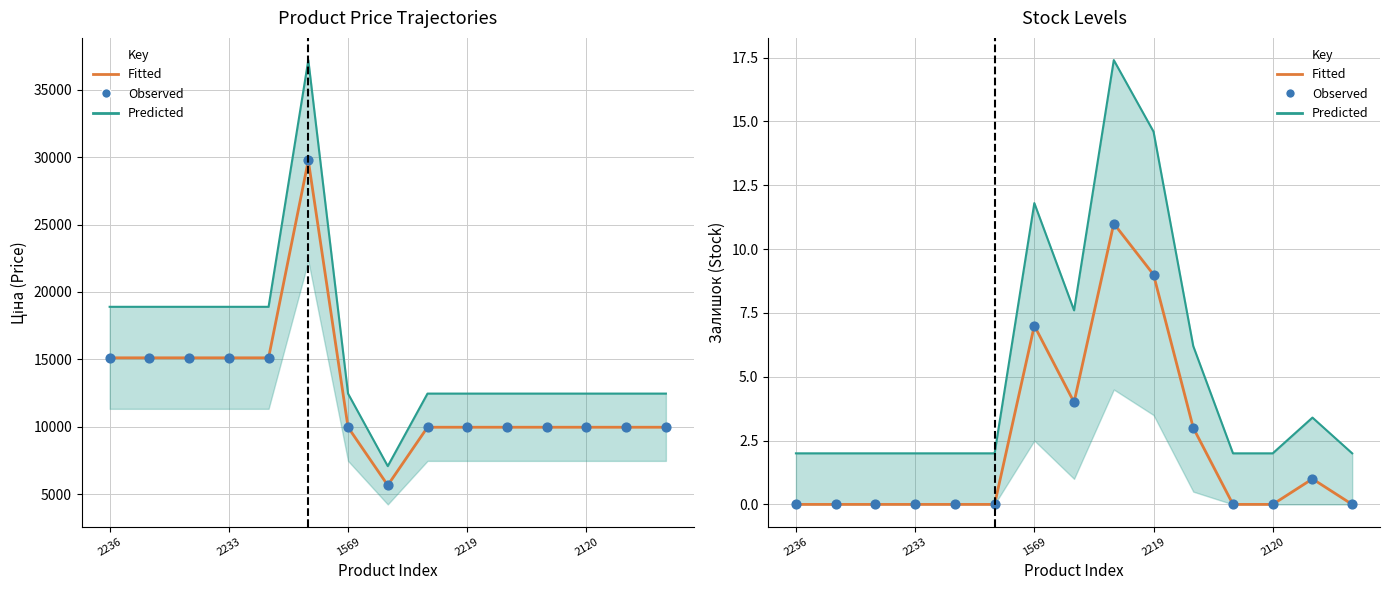

What are all the series names shown in the legend?

Fitted, Predicted, Observed